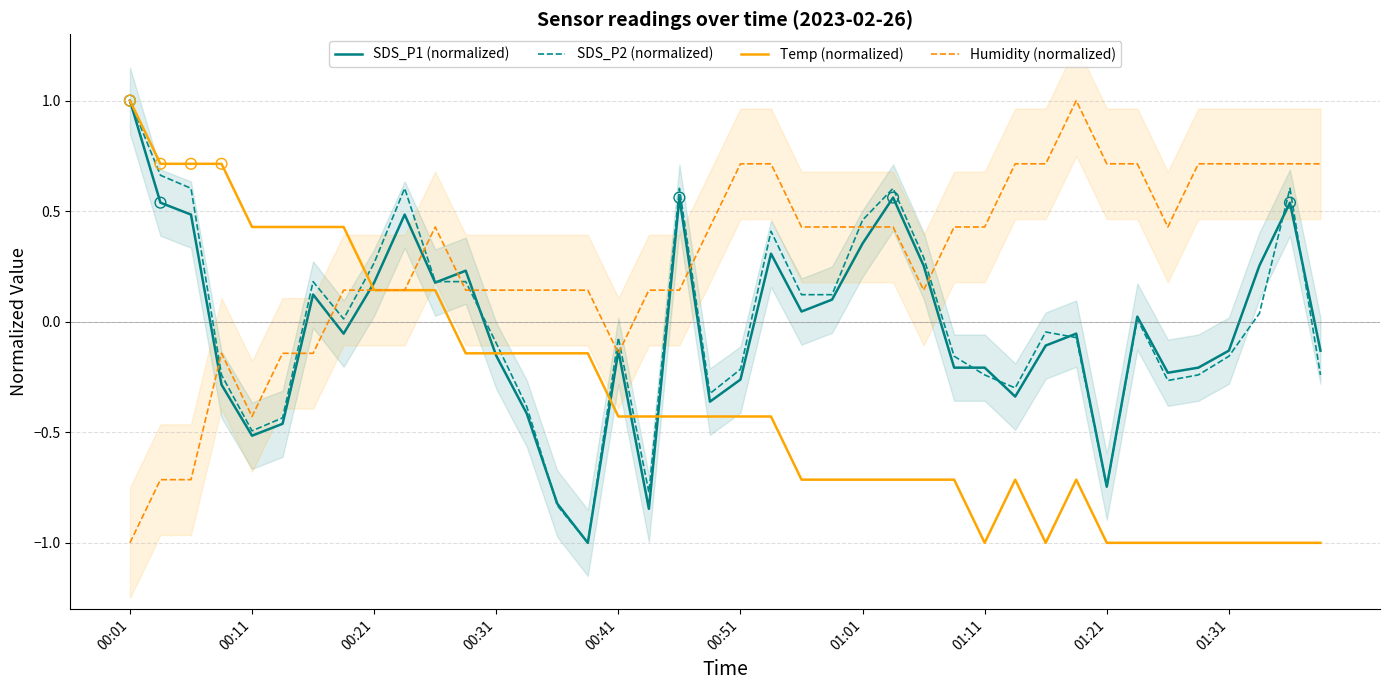

Which series has the largest total across all categories?

Humidity (normalized)